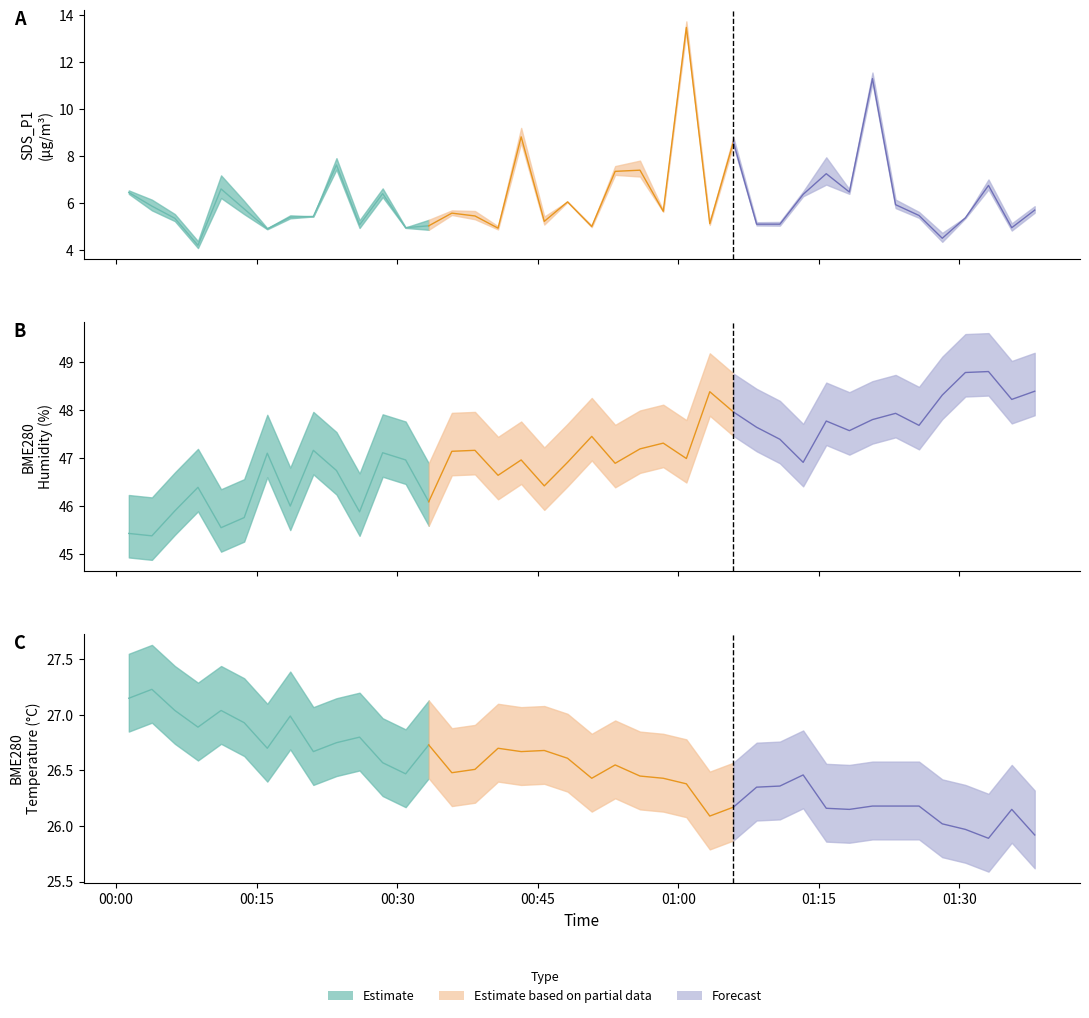

At which category does BME280_humidity reach its first local valley?

1